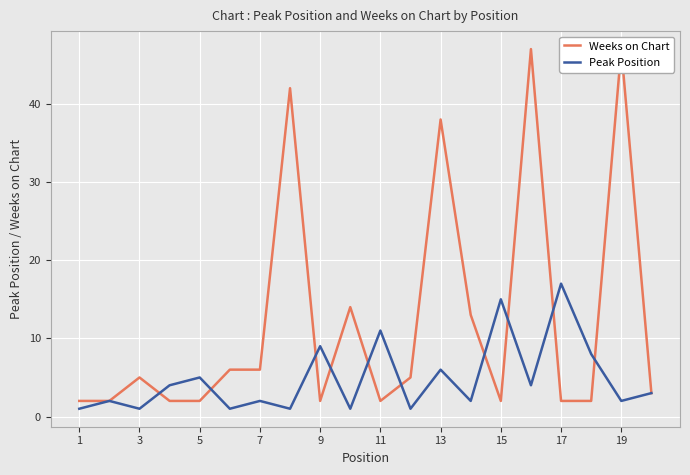

How many lines are shown in the chart?

2